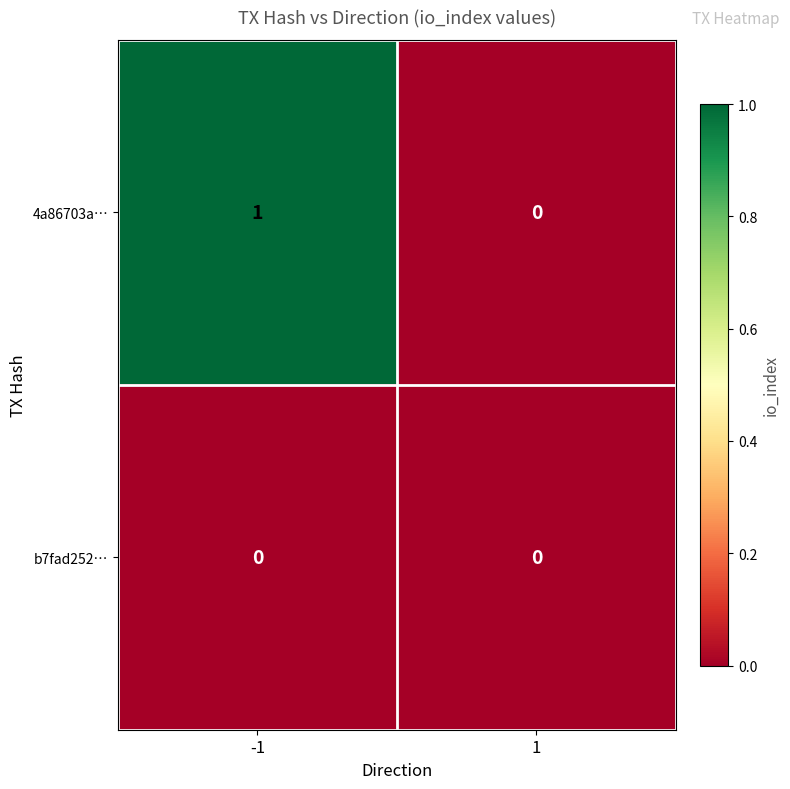

Is it true that b7fad252… equals 0 at -1?

True